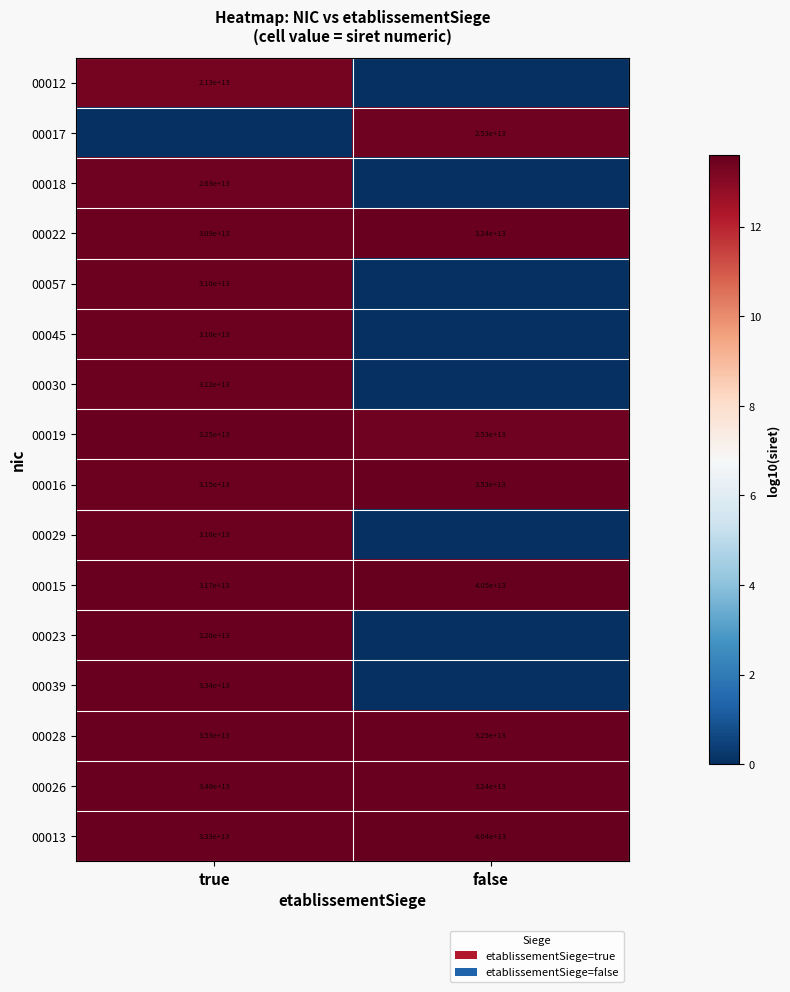

What value does the 00015 series have at false, to the nearest 50?

40500000000000